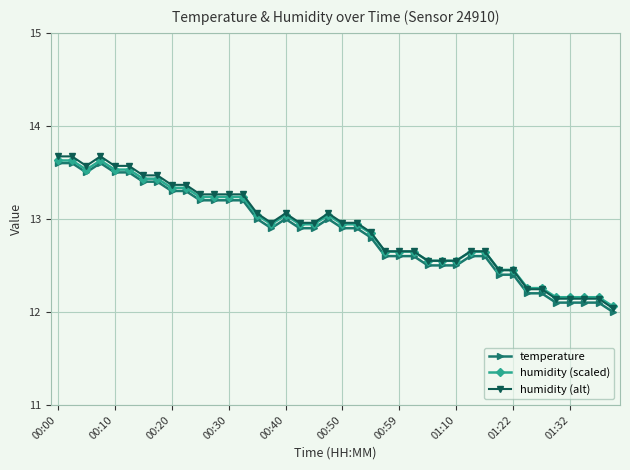

What is the maximum value shown in the chart?

13.7